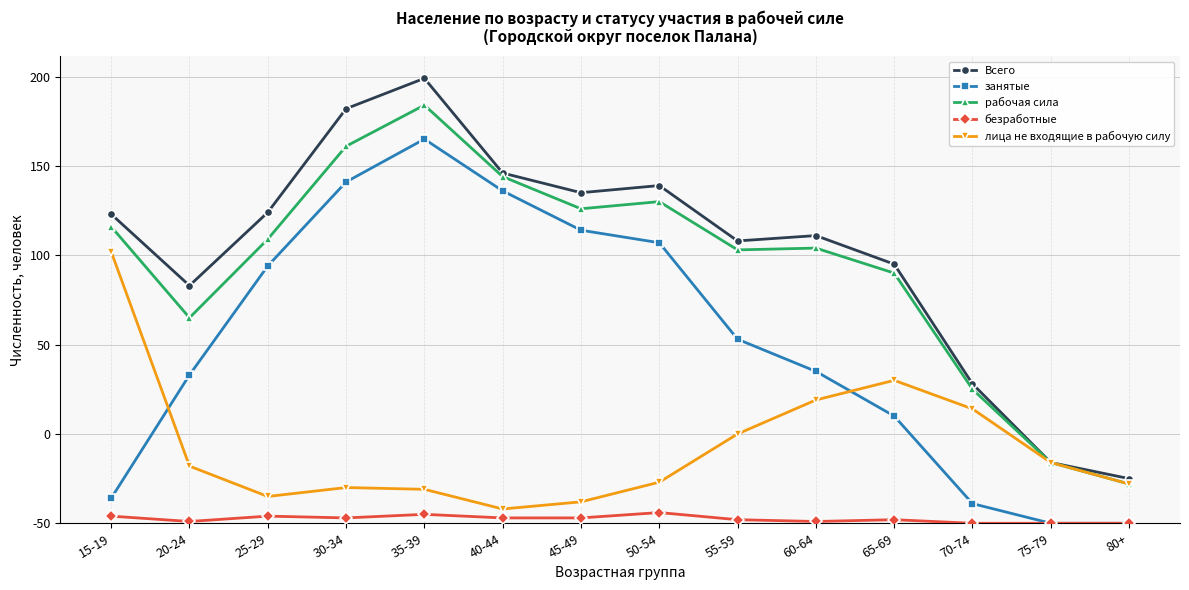

True or false: лица не входящие в рабочую силу has a value of 32 at 20-24.

True